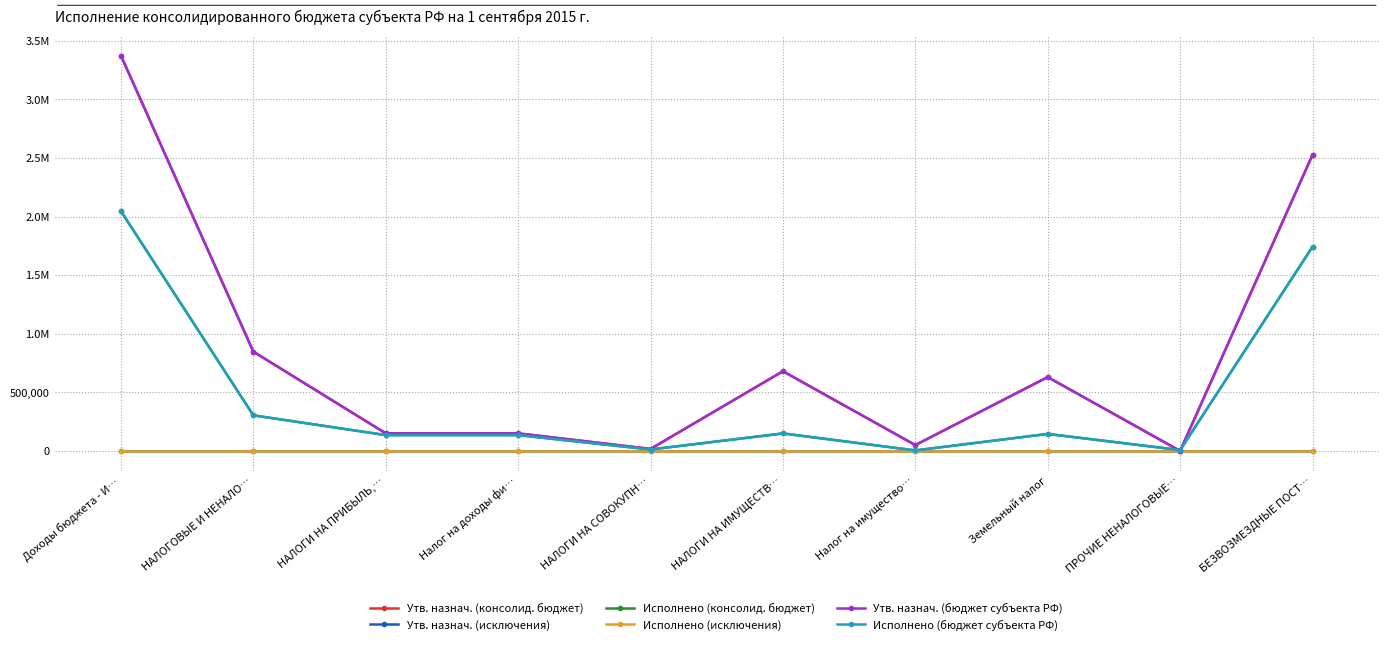

What is the total value across all series at БЕЗВОЗМЕЗДНЫЕ ПОСТ…?

8537019.4